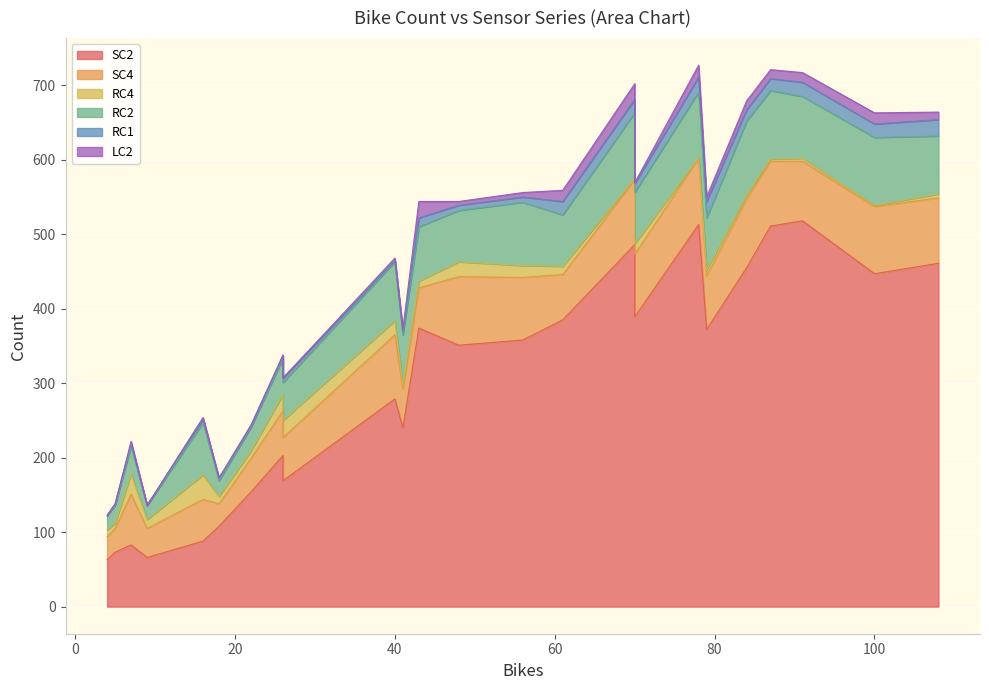

At which category does the chart reach its minimum across all series?

4